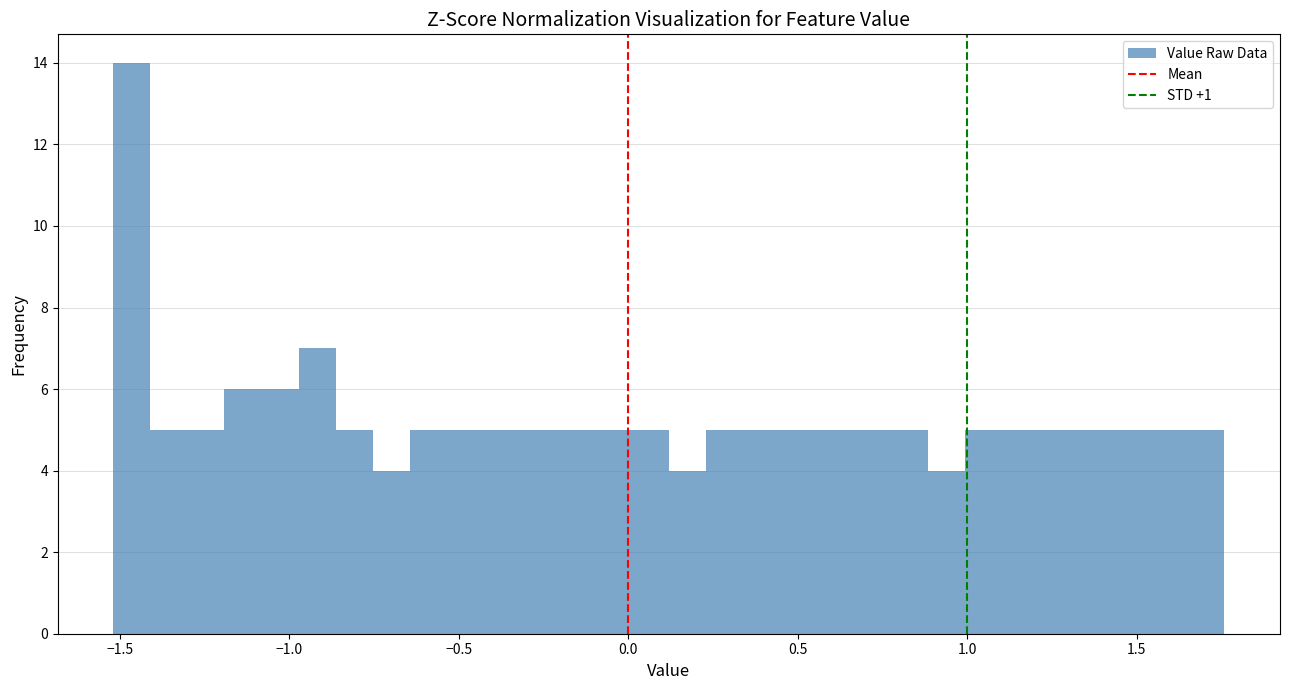

Read against the x-axis, roughly where is the centre of the tallest bar?

-1.45